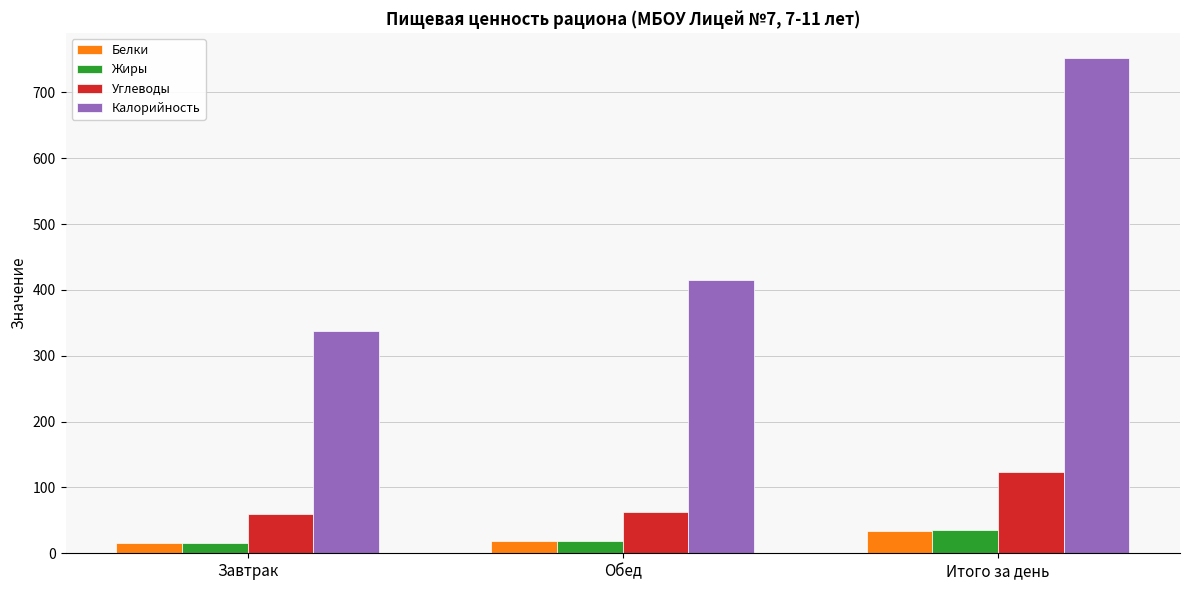

What is the average value of the Жиры series?

23.5